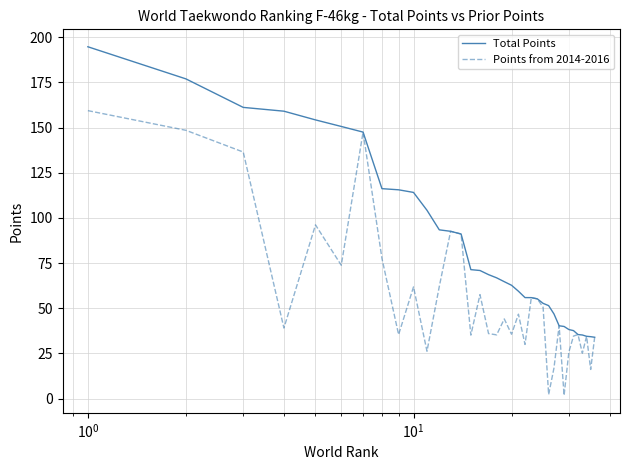

How many lines are shown in the chart?

2